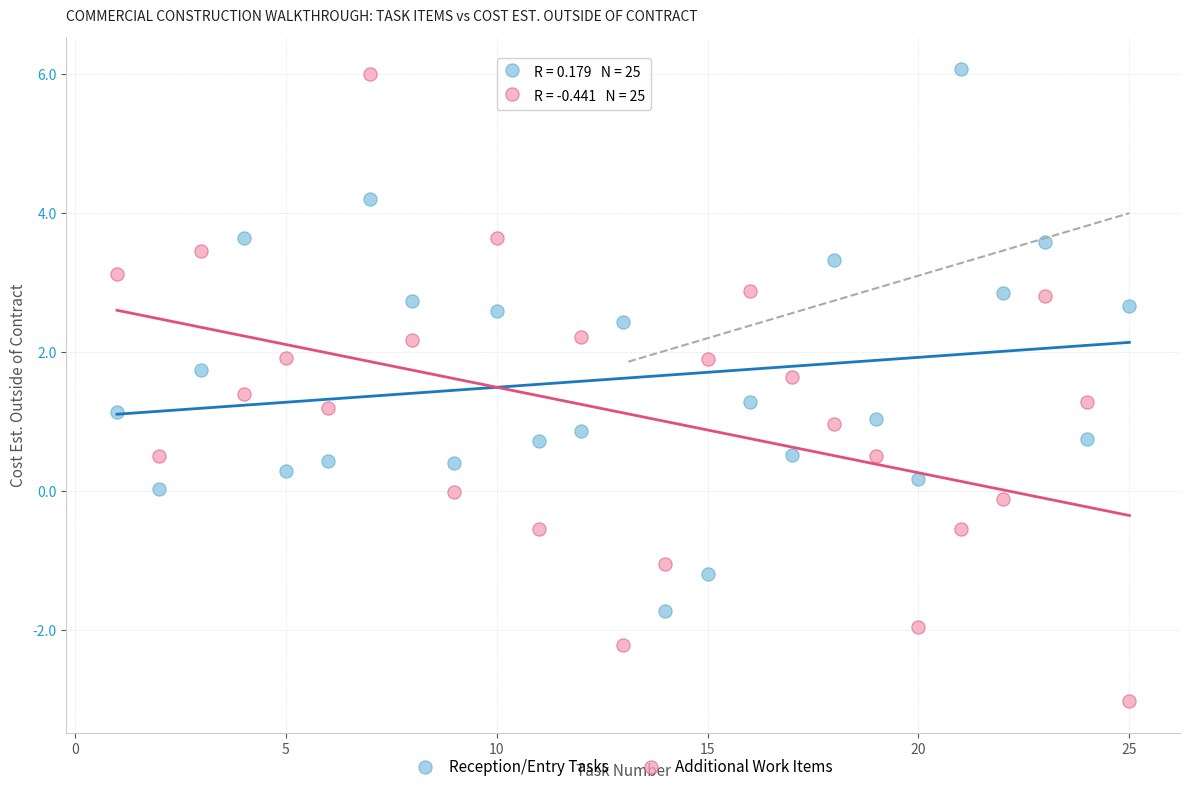

Across all data points, what is the range of Y values (max minus min)?

9.1